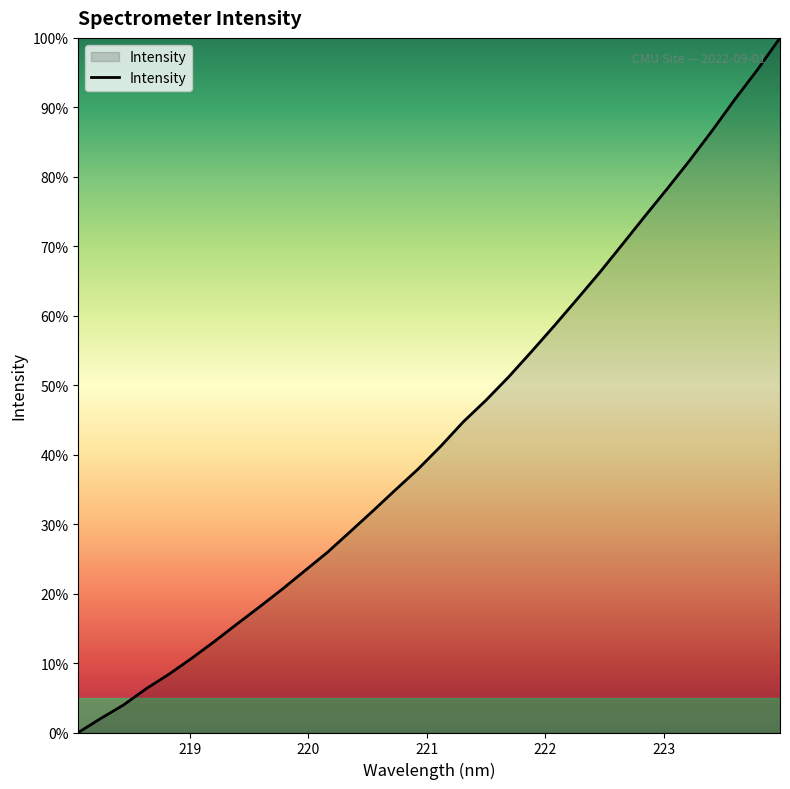

What is the difference between the maximum and minimum values?

100.0